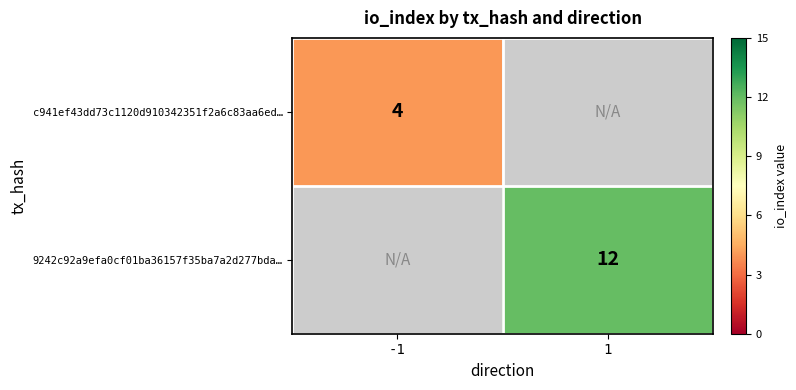

Is it true that c941ef43dd73c1120d910342351f2a6c83aa6ed… equals 7 at -1?

False